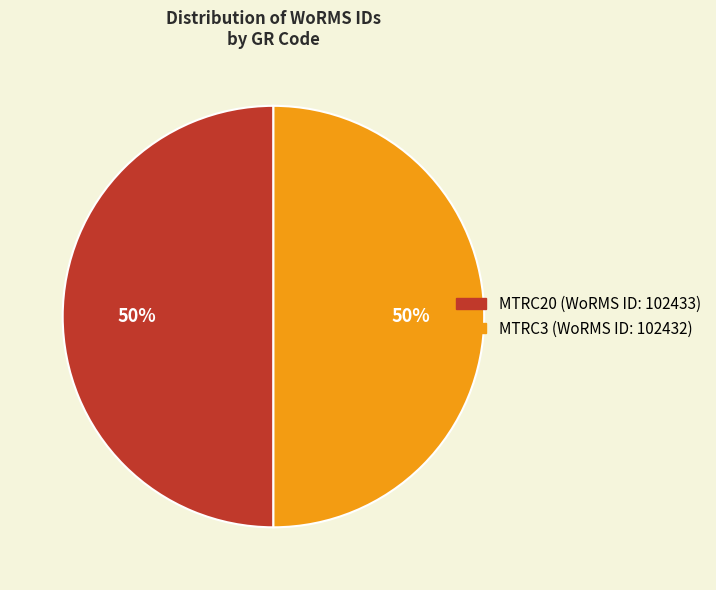

To the nearest percent, what is the average slice percentage?

50%